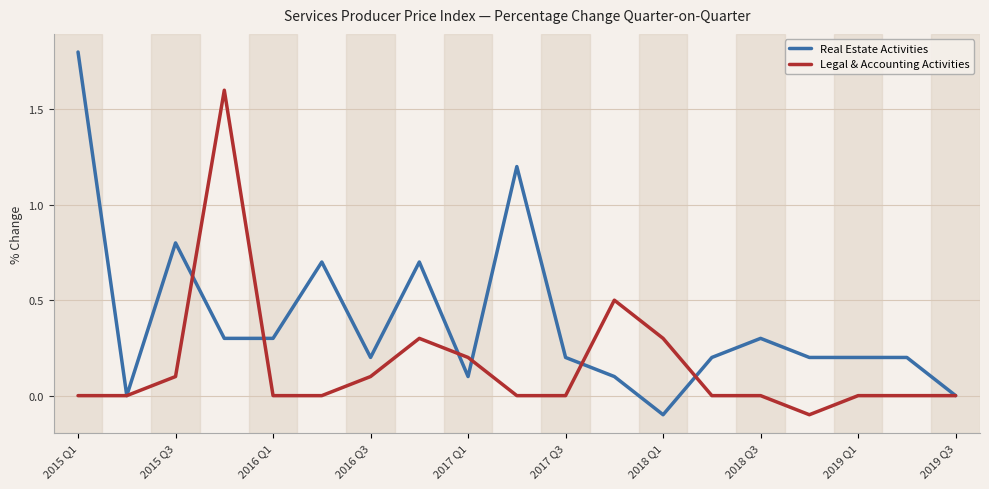

Rank the series by their average value, from highest to lowest.

Real Estate Activities, Legal & Accounting Activities